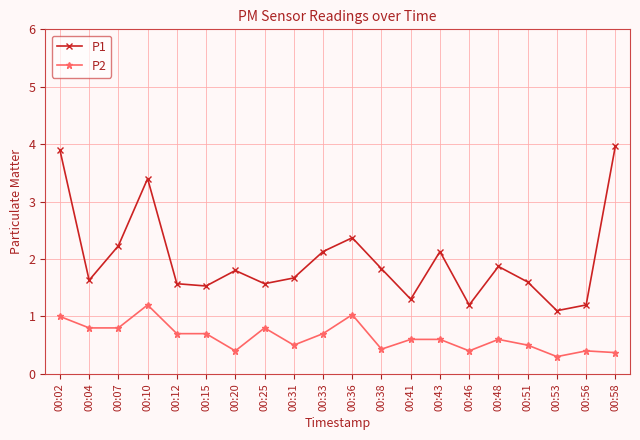

Does the chart display data point markers on the line(s)?

Yes